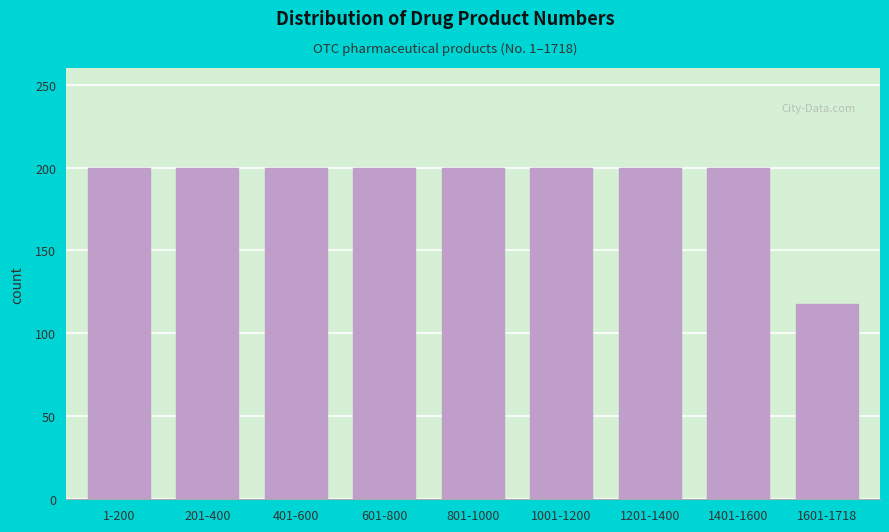

Reading left to right, what are all the values shown in this chart?

200	200	200	200	200	200	200	200	118